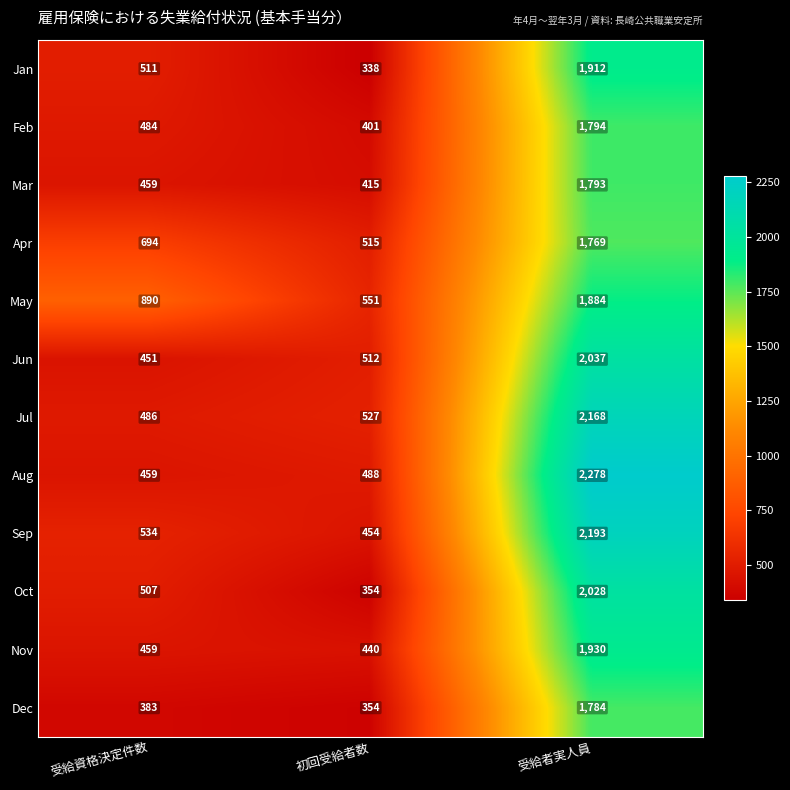

What is the sum of the May values at 初回受給者数 and 受給資格決定件数?

1441